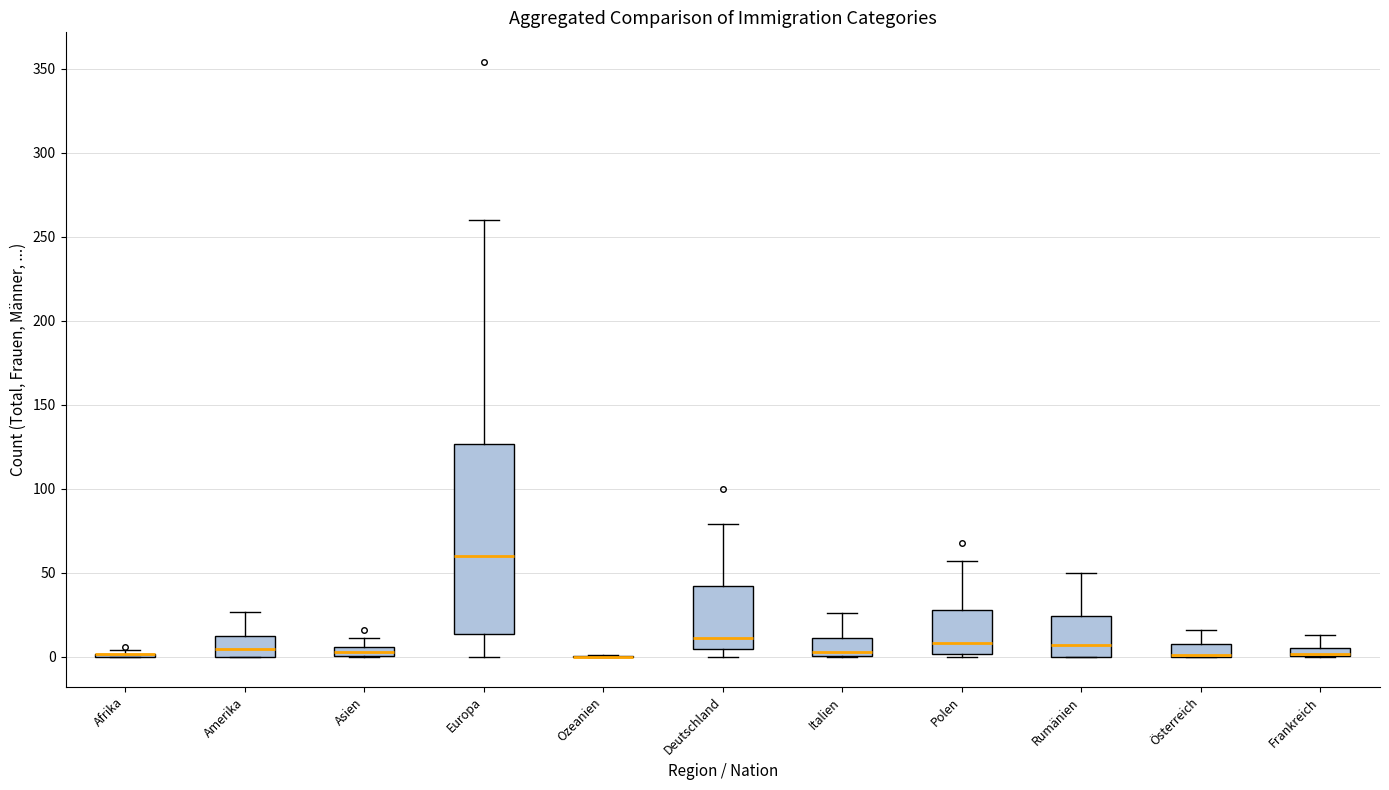

Which box is the tallest, from its lower edge to its upper edge?

Europa